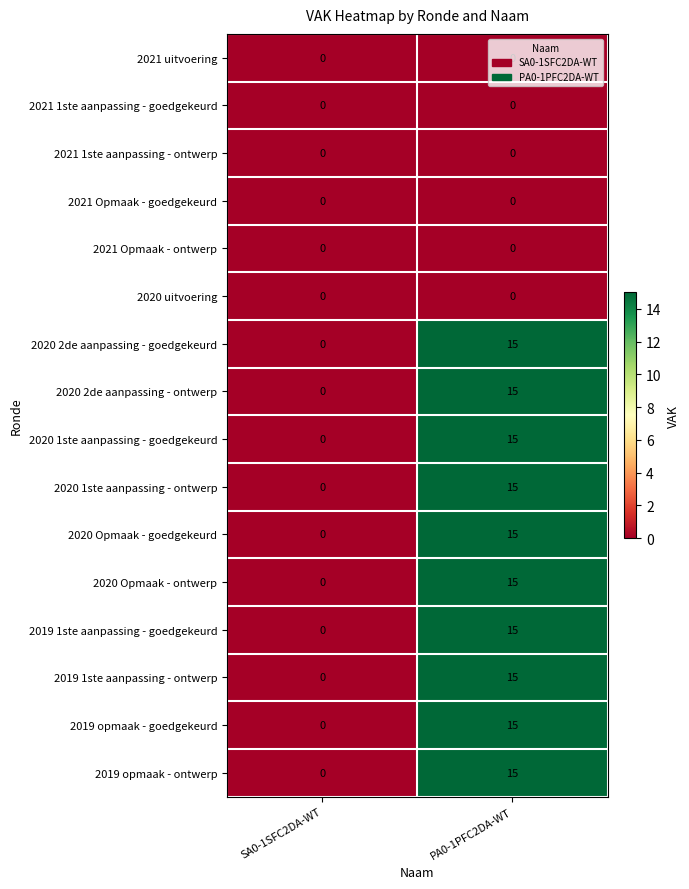

List the labels in order of 2020 2de aanpassing - ontwerp value, largest first.

PA0-1PFC2DA-WT, SA0-1SFC2DA-WT